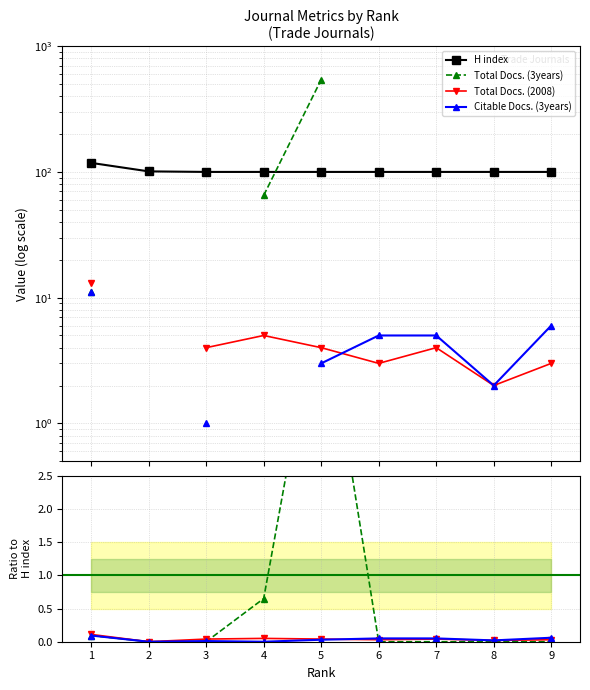

What is the difference between the second highest and second lowest values in the H index series?

1.0